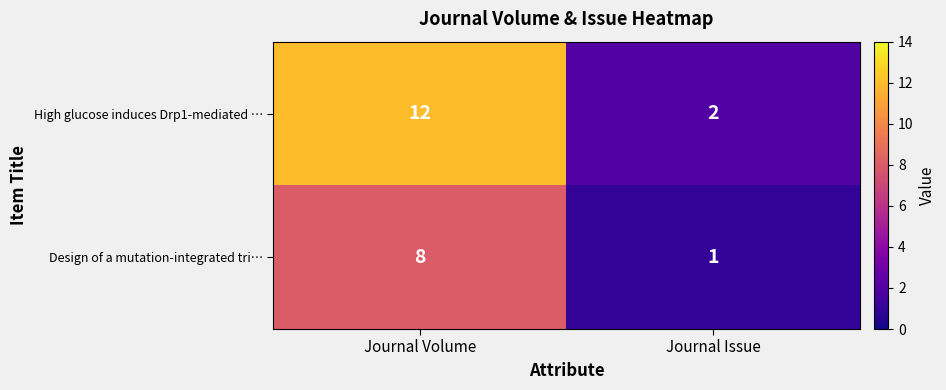

What is the sum of the High glucose induces Drp1-mediated … values at Journal Volume and Journal Issue?

14